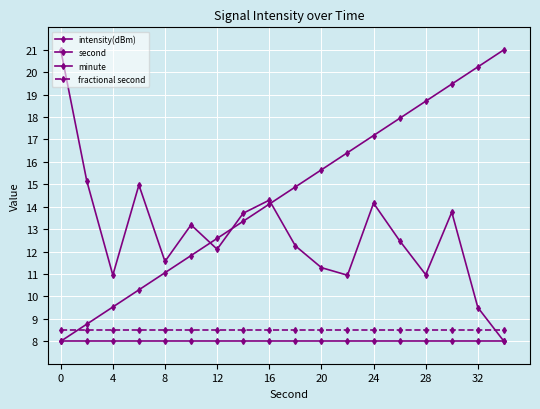

How many lines are shown in the chart?

4